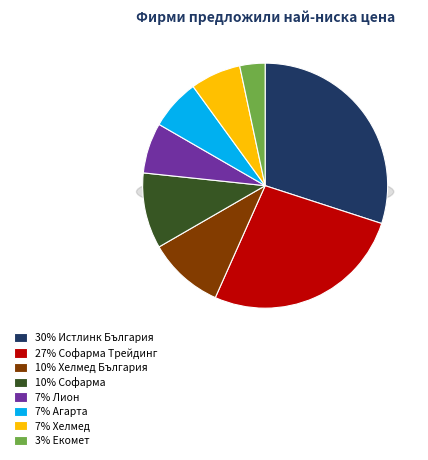

Is there a majority slice in this chart?

No